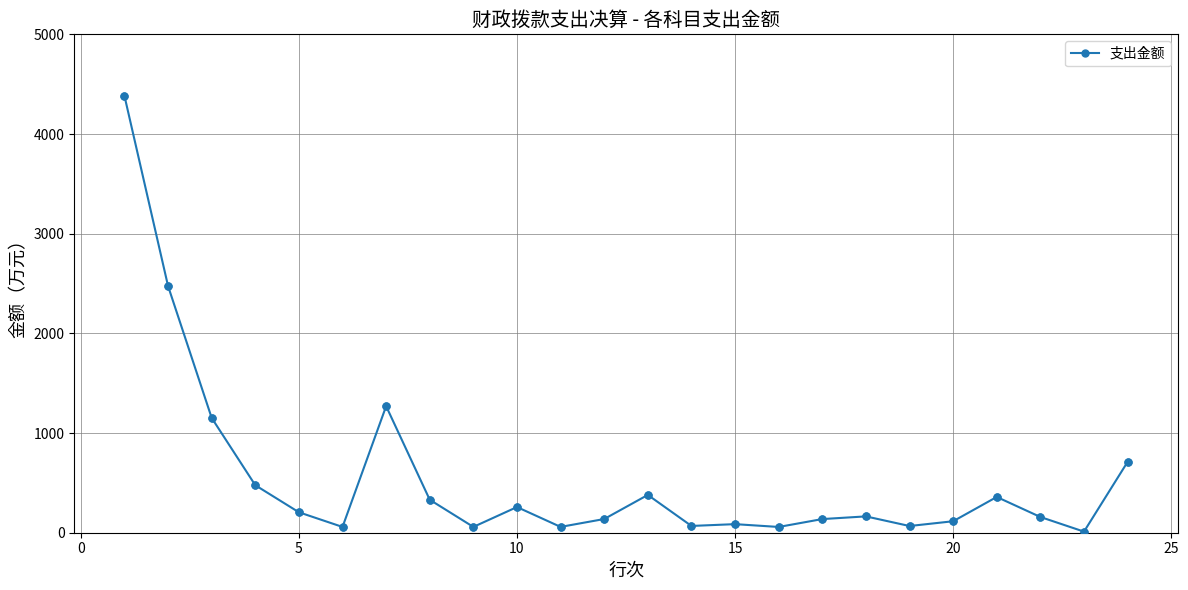

What is the difference between the maximum and second lowest values?

4325.4